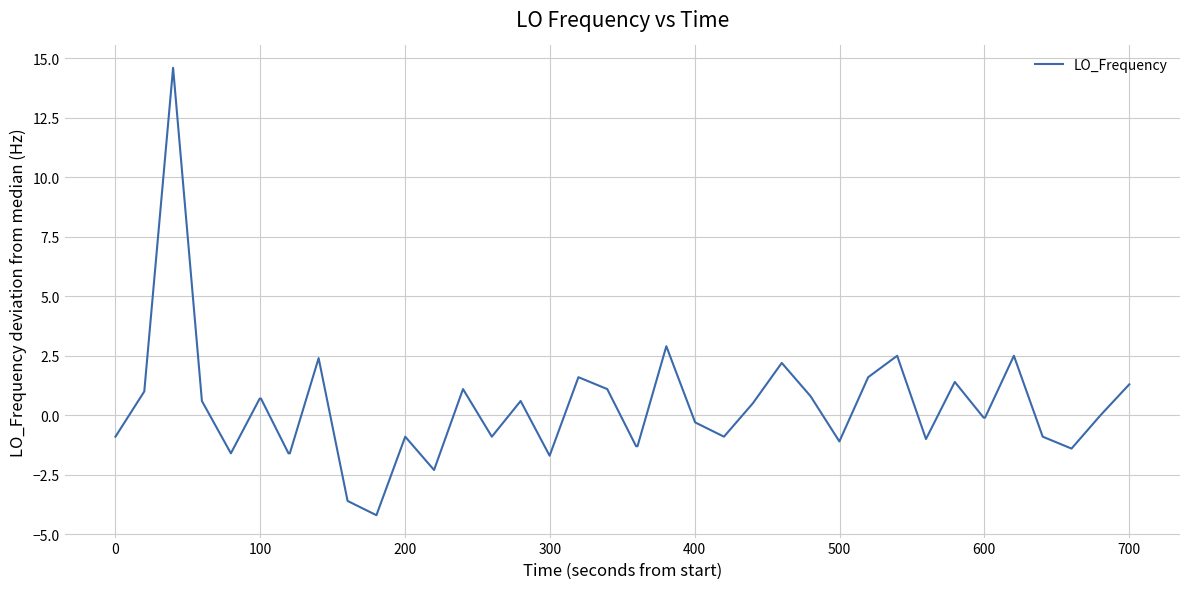

Is this an area chart (filled region under the line)?

No